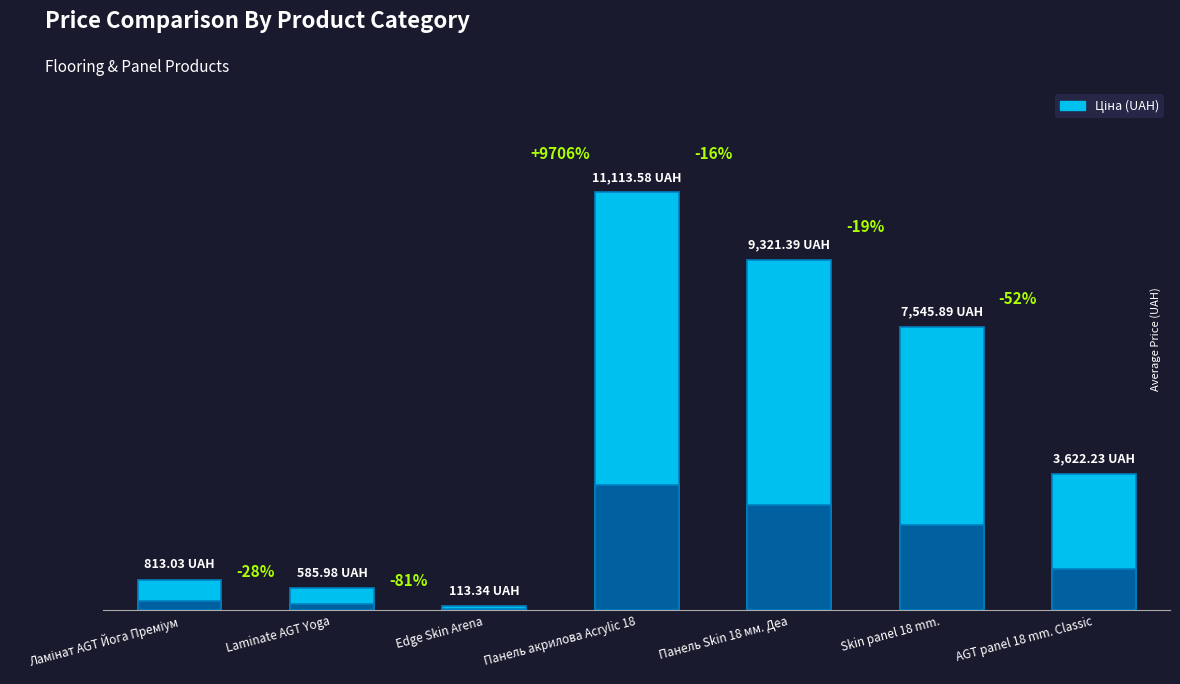

True or false: the data shows 7545.9 at Skin panel 18 mm..

True